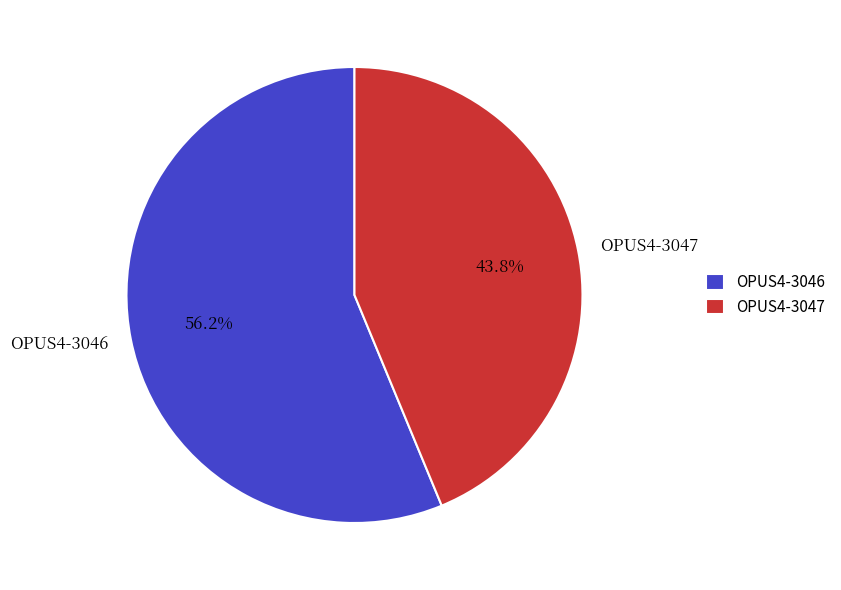

What is the total percentage of OPUS4-3047 and OPUS4-3046?

100.0%